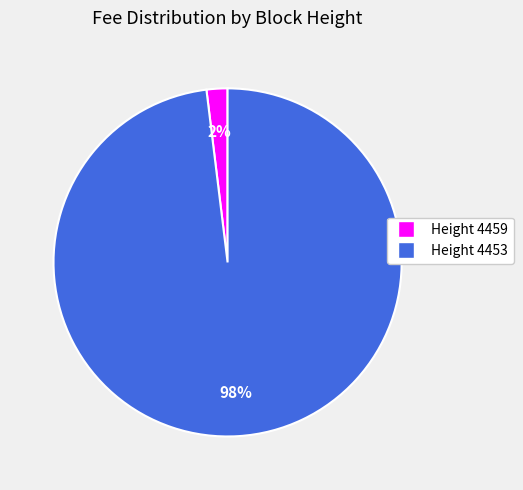

To the nearest percent, what is the difference between the largest and smallest slice percentages?

96%